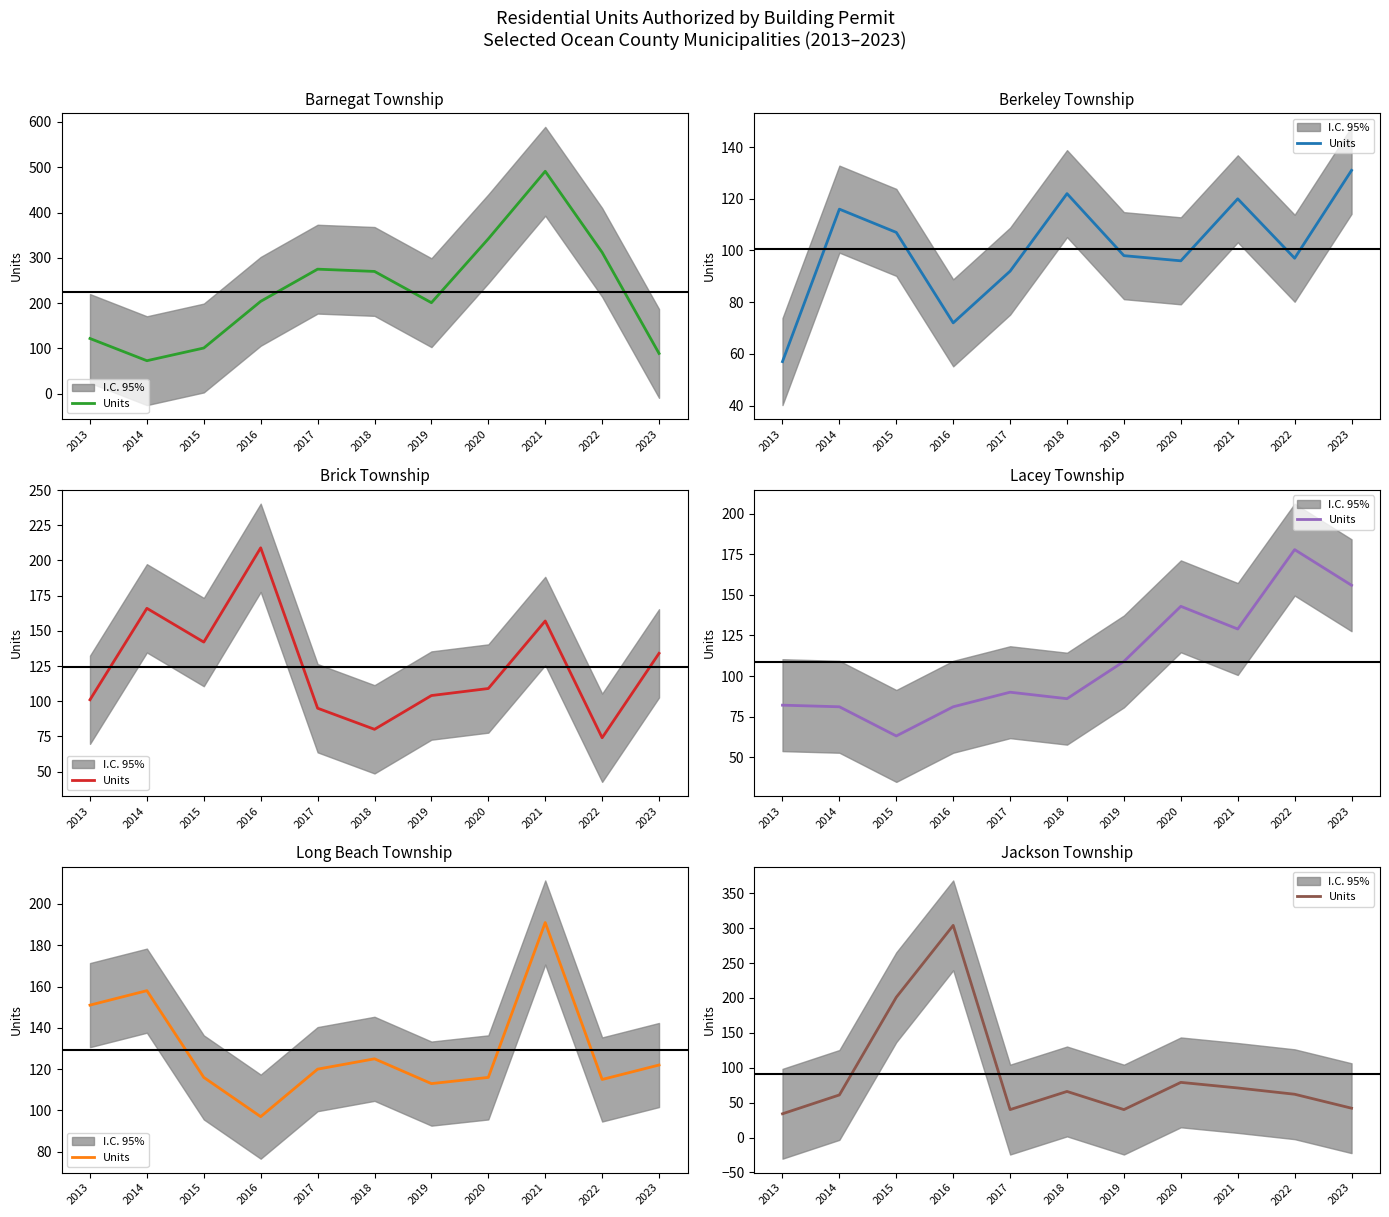

What is the value of the 8th point from the left?

79